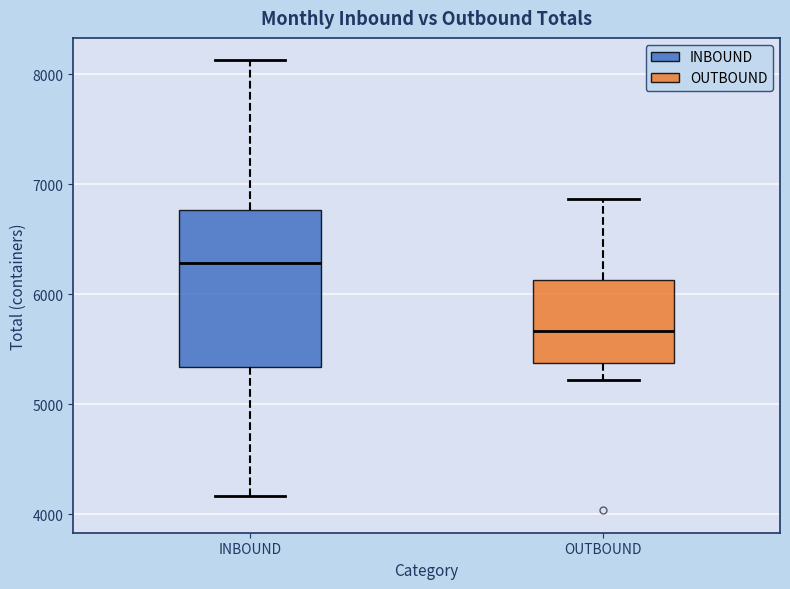

Comparing the boxes themselves (not the whiskers), which one is the tallest?

INBOUND